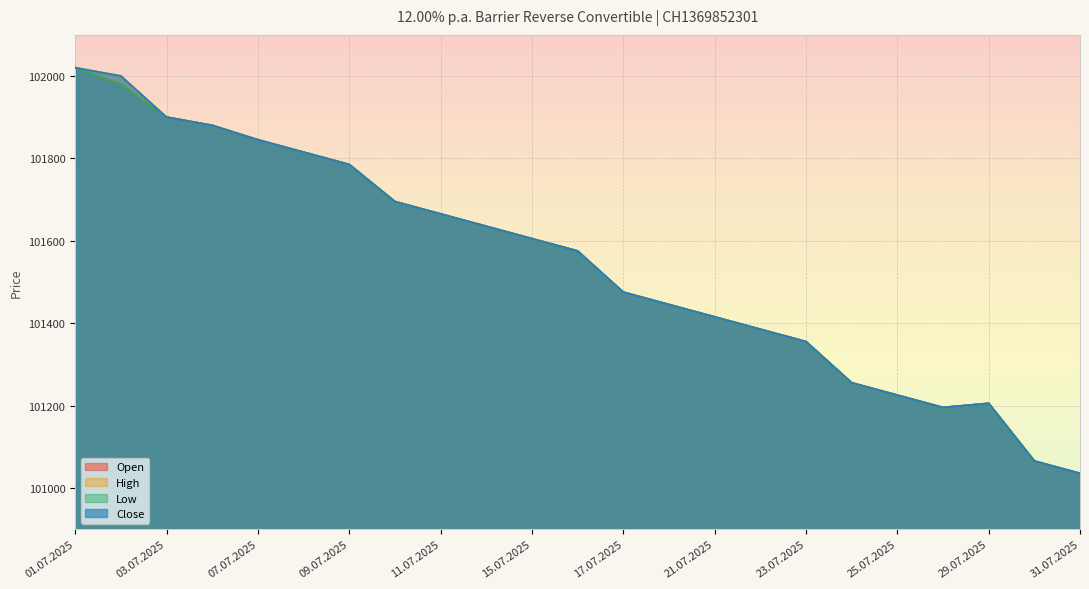

Which series changed the most between 28.07.2025 and 30.07.2025?

Open